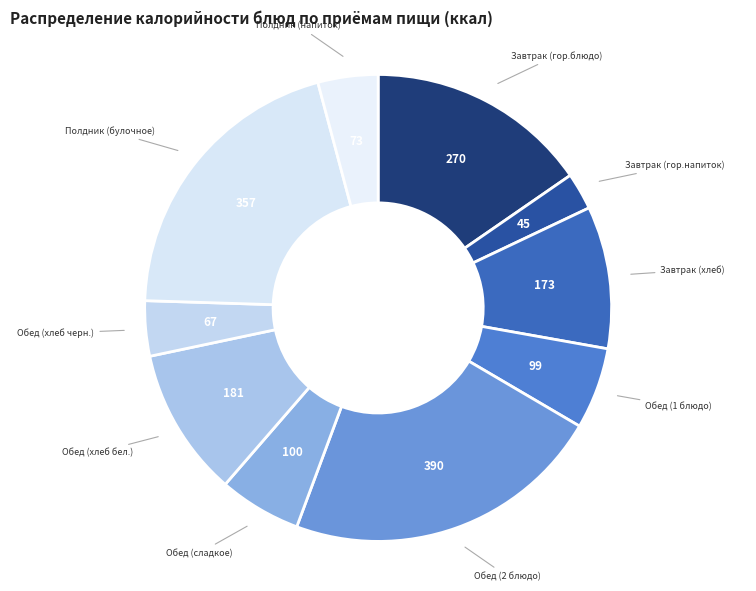

Combined, do Полдник (булочное) and Завтрак (гор.блюдо) account for over 50%?

No